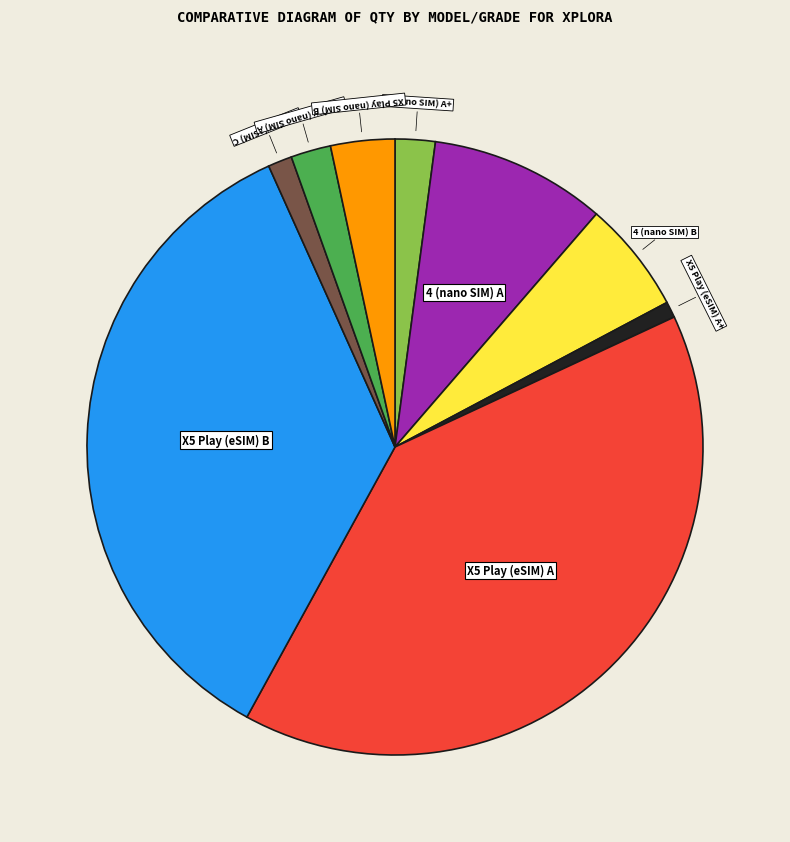

Is X5 Play (eSIM) A the majority of the pie?

No